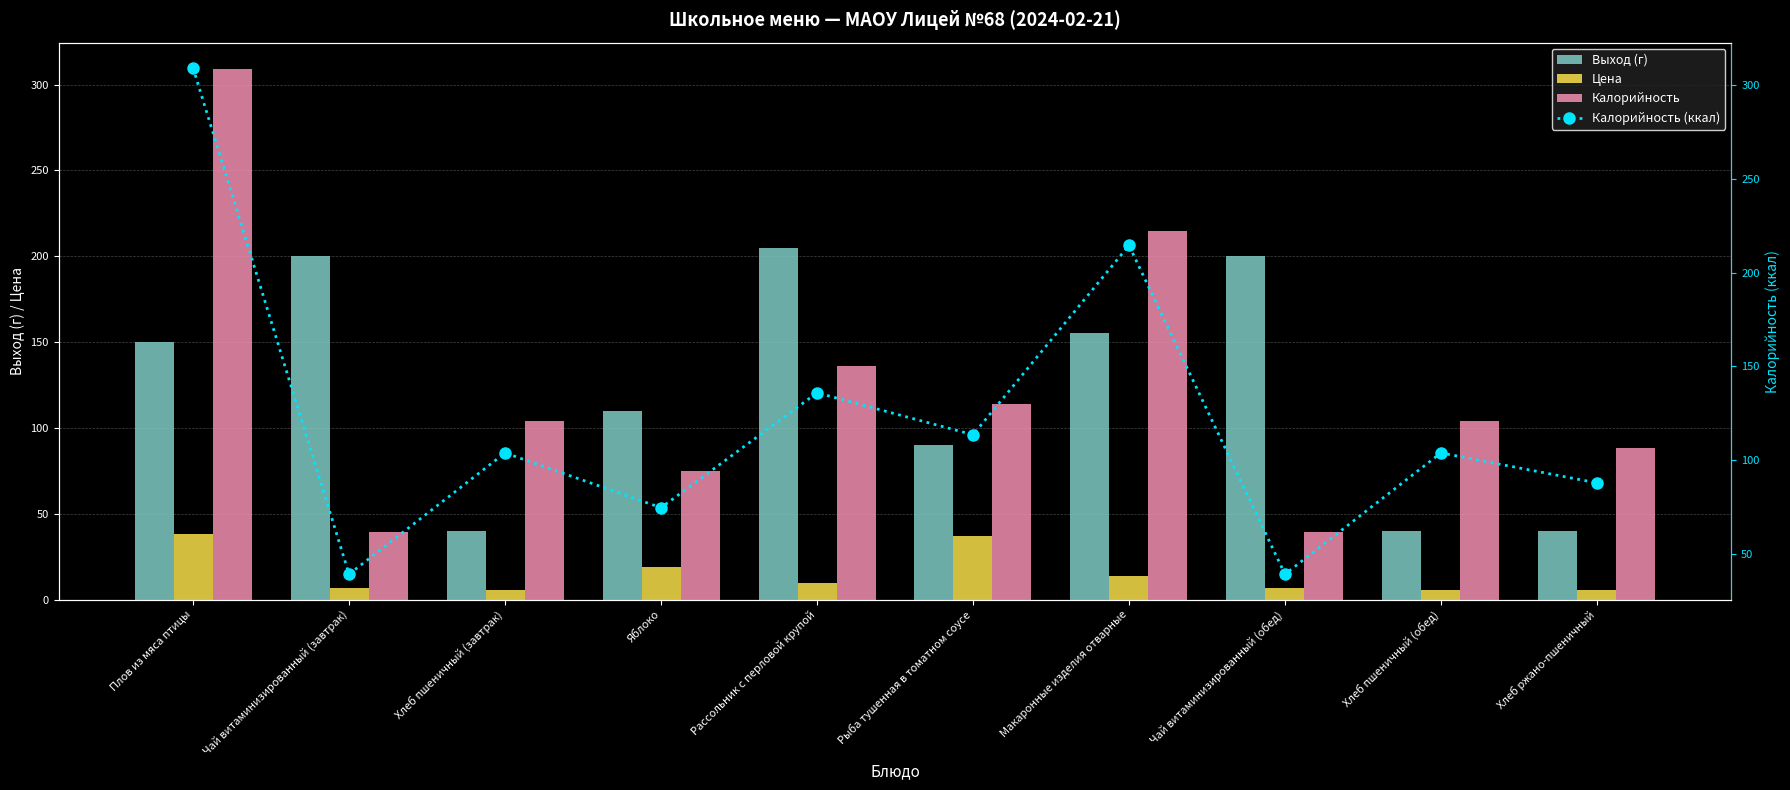

What is the difference between the highest and lowest values at Макаронные изделия отварные?

200.6